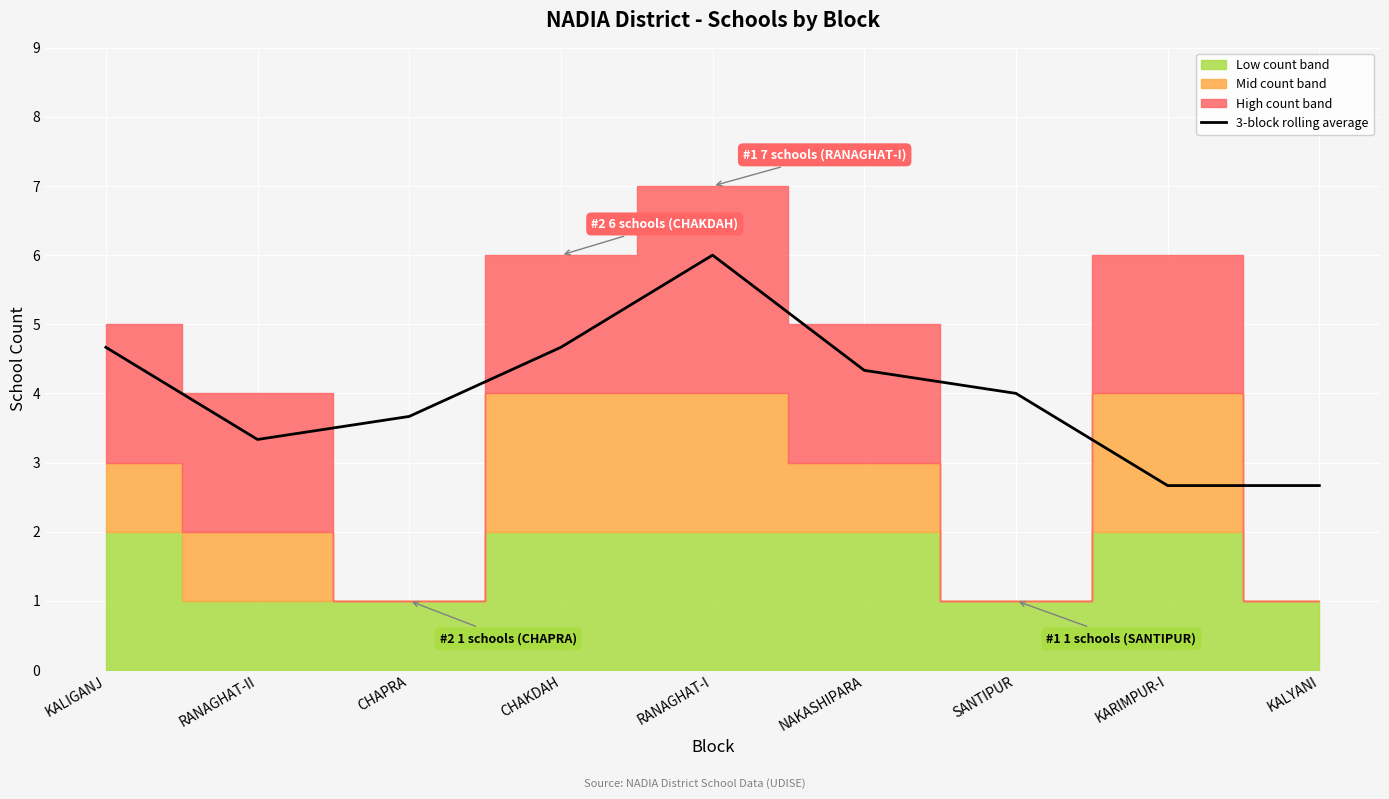

At which label does the data first exceed 4?

KALIGANJ